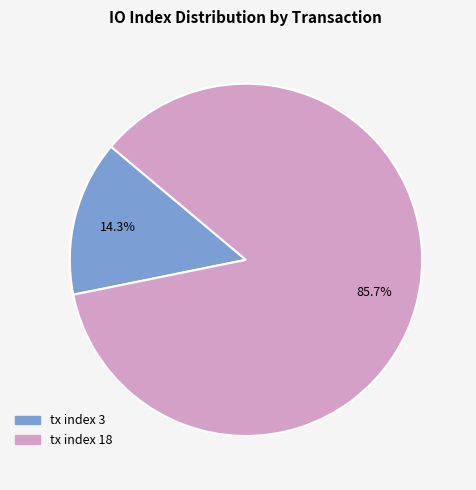

To the nearest percent, what percentage of the pie is tx index 18?

86%